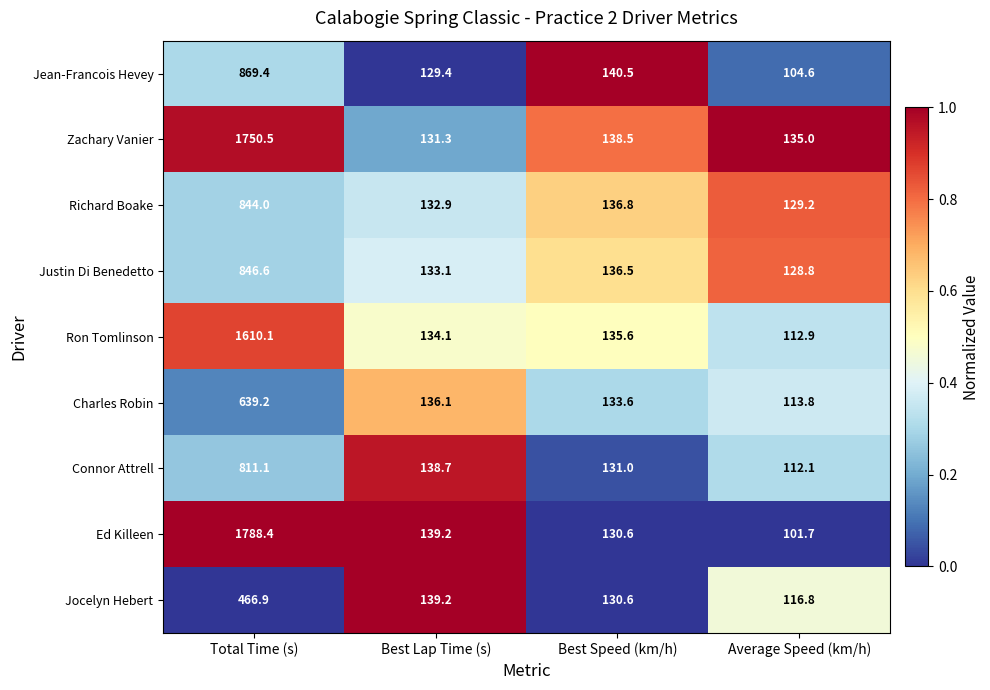

What is the difference between the second highest and second lowest values in the Jocelyn Hebert series?

8.6